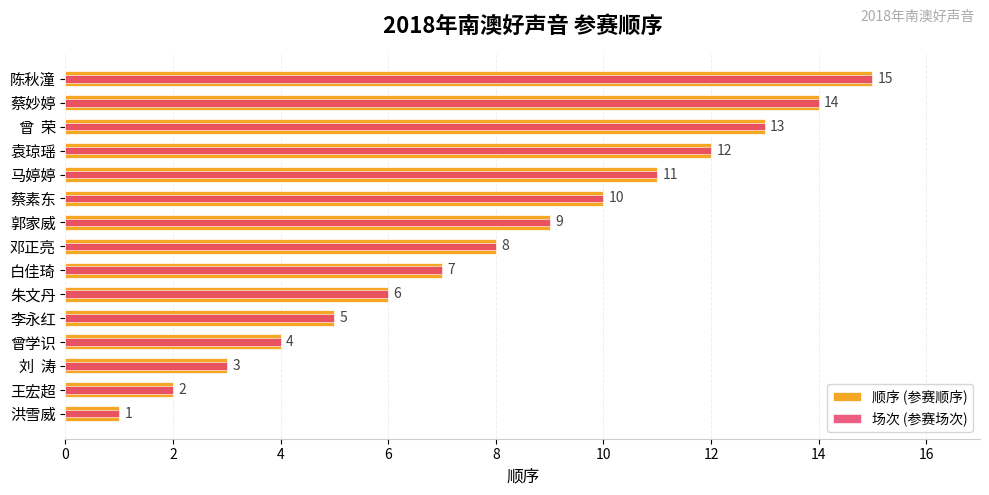

What is the difference between the maximum and second lowest values in the 场次 (参赛场次) series?

13